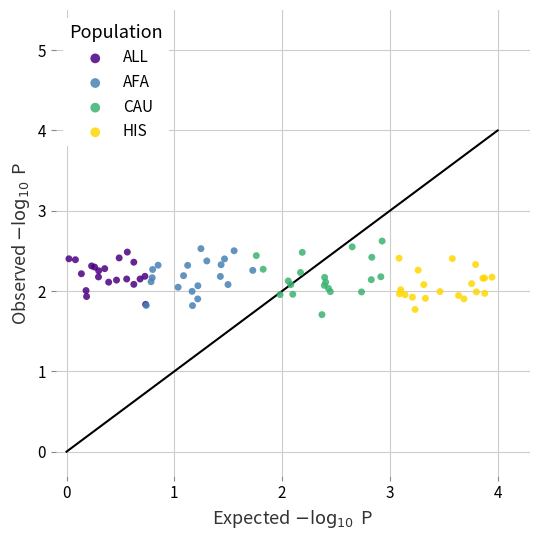

Which series reaches the maximum Y coordinate?

CAU